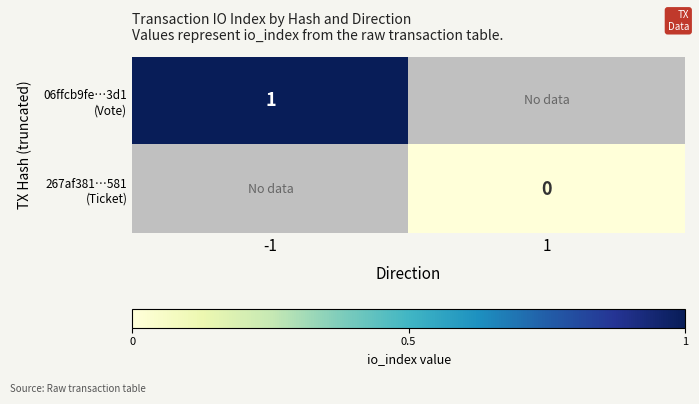

Rank the series by their maximum value, from highest to lowest.

06ffcb9fe…3d1 (Vote), 267af381…581 (Ticket)